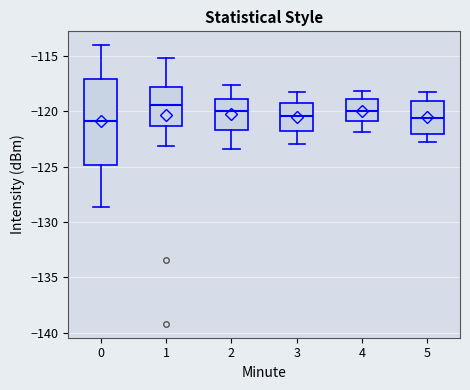

Where does the median line of the box at x = 2 sit on the y-axis? The values are not printed on the chart, so give them approximately, as read against the axis.

-120.0